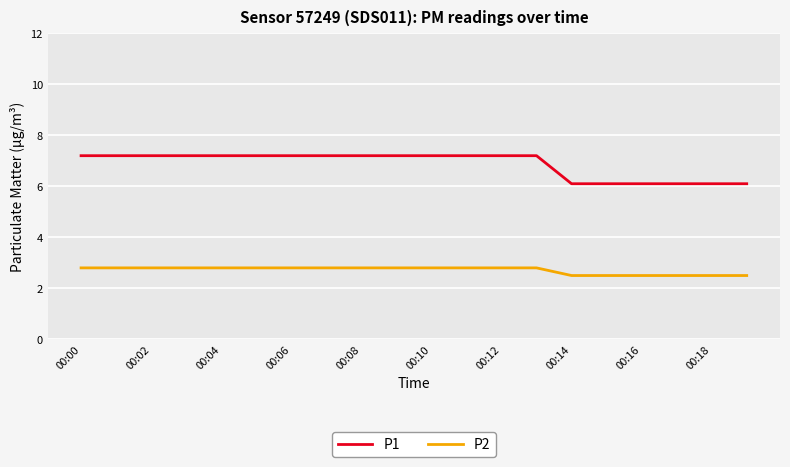

Which series has the widest spread of values?

P1